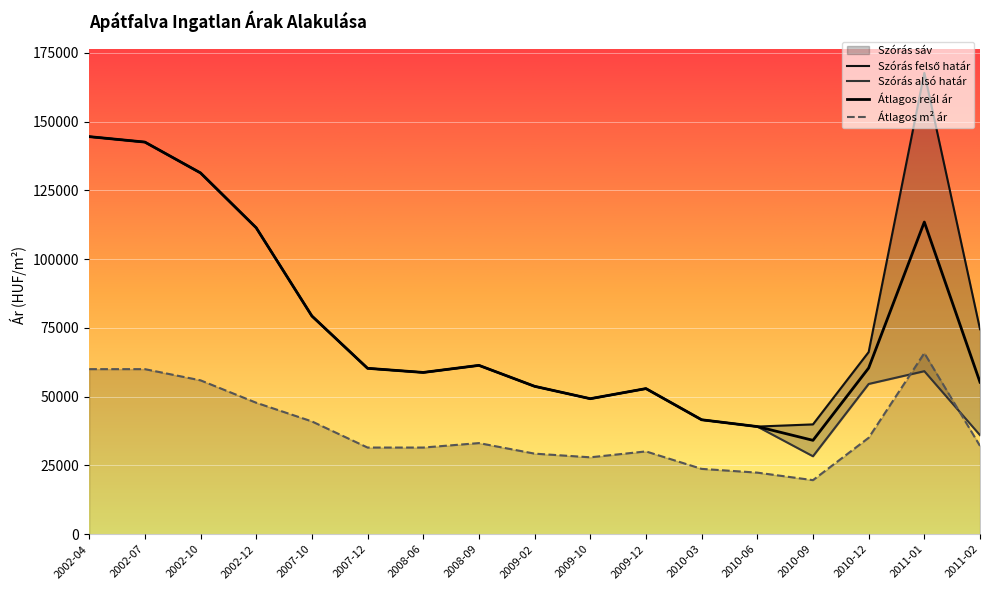

True or false: Szoras also határ has more than 0 interior local peaks.

True